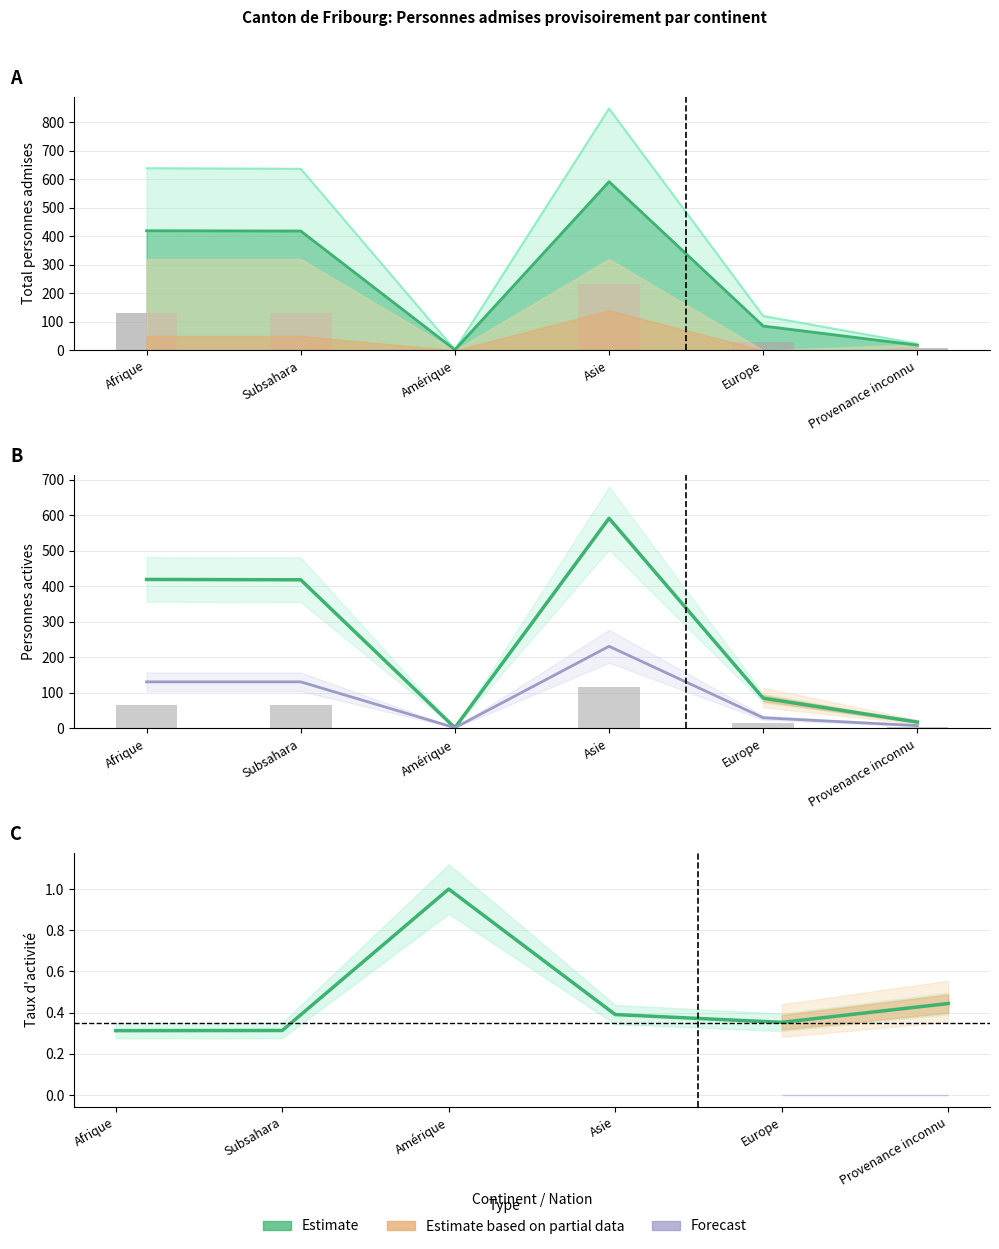

What is the minimum value shown in the chart?

0.3